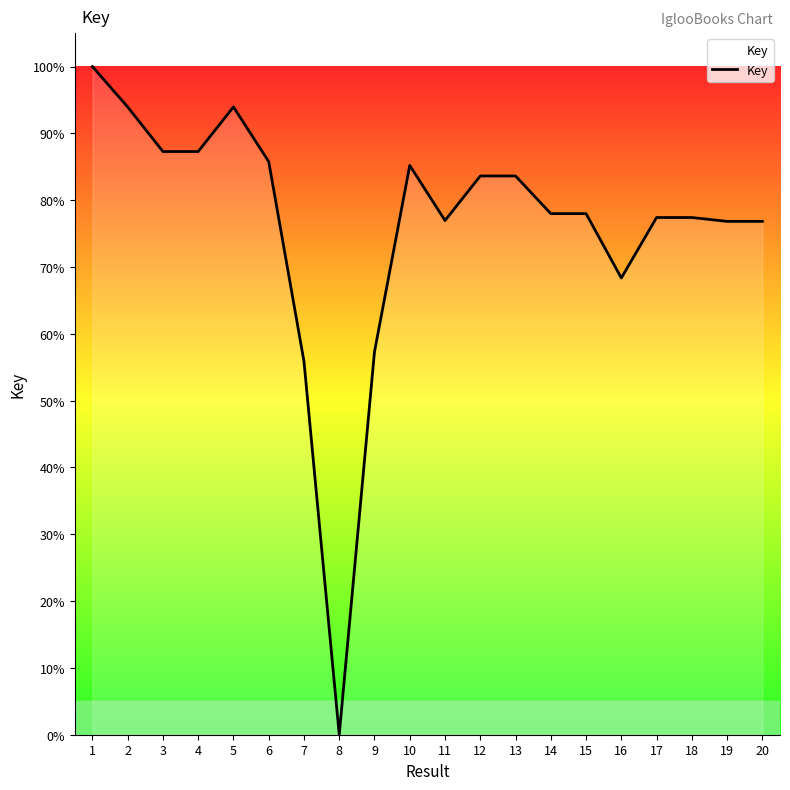

How many lines are shown in the chart?

1